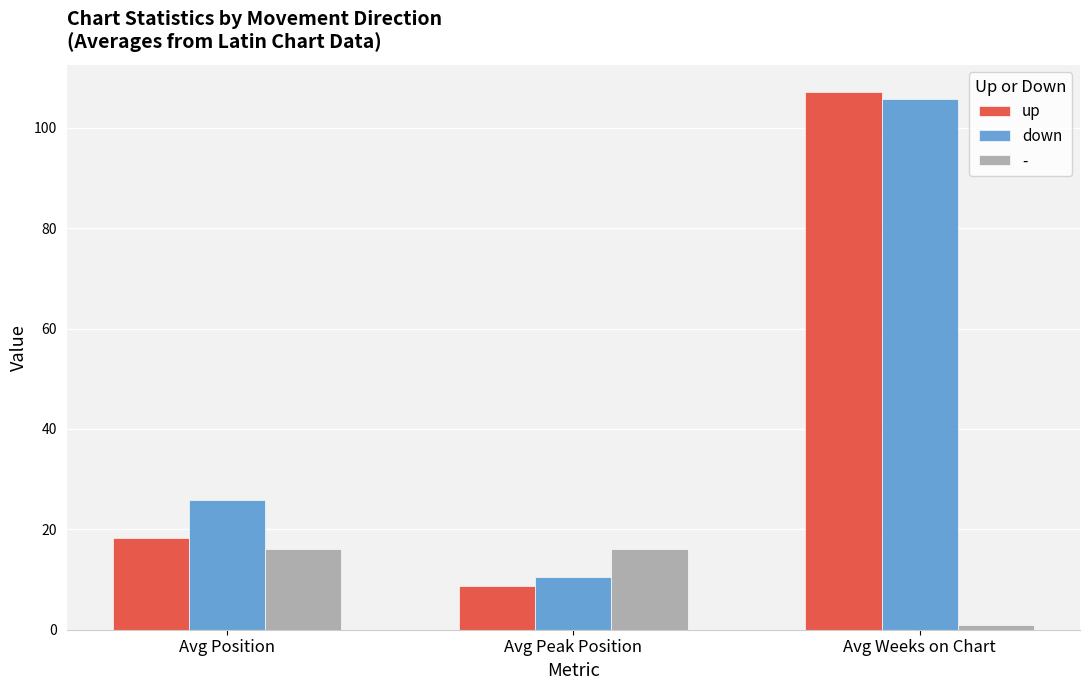

The up series shows 107.2 at Avg Weeks on Chart. True or false?

True